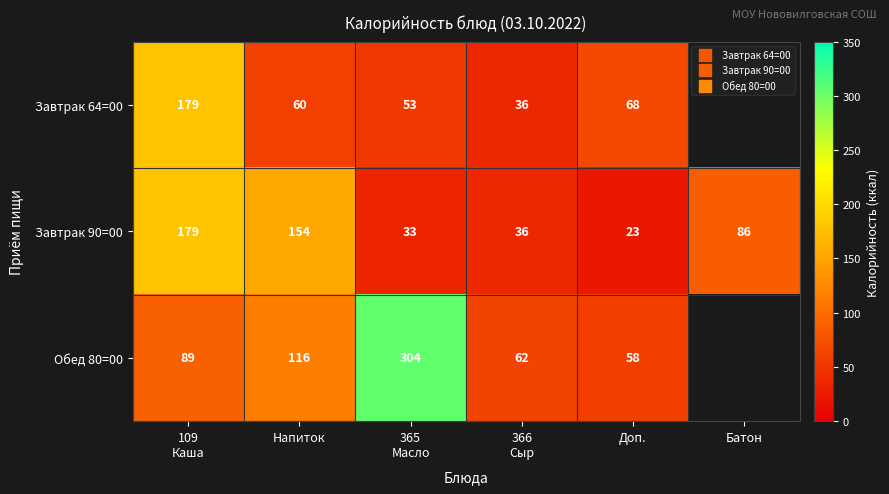

Between 366
Сыр and Батон, which is larger?

Батон